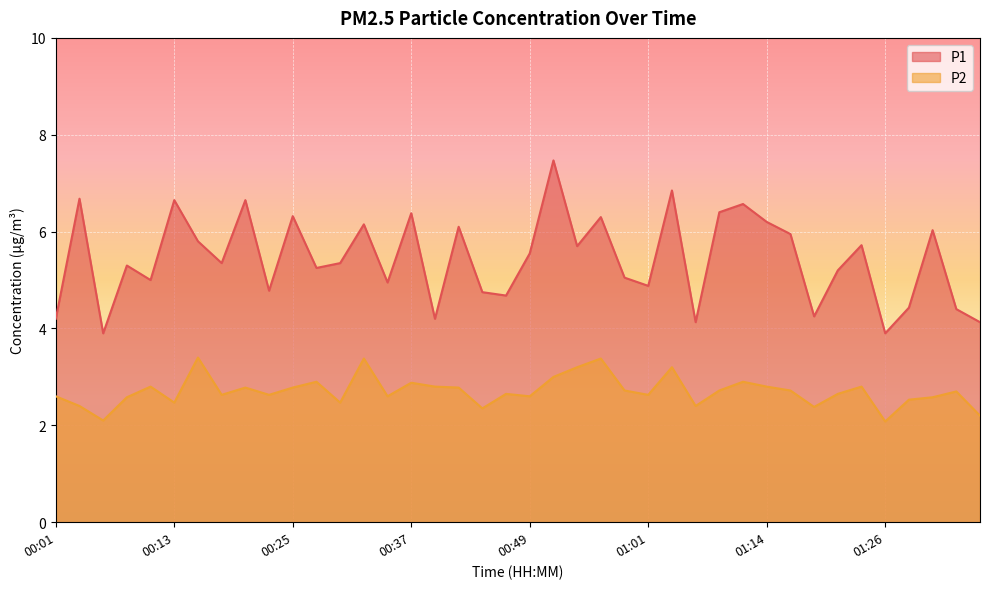

Which series has the largest total across all categories?

P1